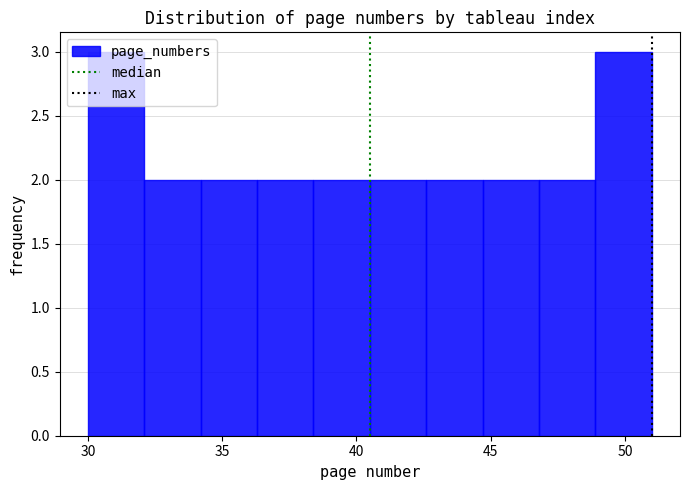

Reading left to right, transcribe this chart: for each bar, give the range it covers on the x-axis and its height. Neither the bar edges nor the heights are printed on the chart, so give them approximately, as read against the axes.

30.0 to 32.1: 3
32.1 to 34.2: 2
34.2 to 36.3: 2
36.3 to 38.4: 2
38.4 to 40.5: 2
40.5 to 42.6: 2
42.6 to 44.7: 2
44.7 to 46.8: 2
46.8 to 48.9: 2
48.9 to 51.0: 3